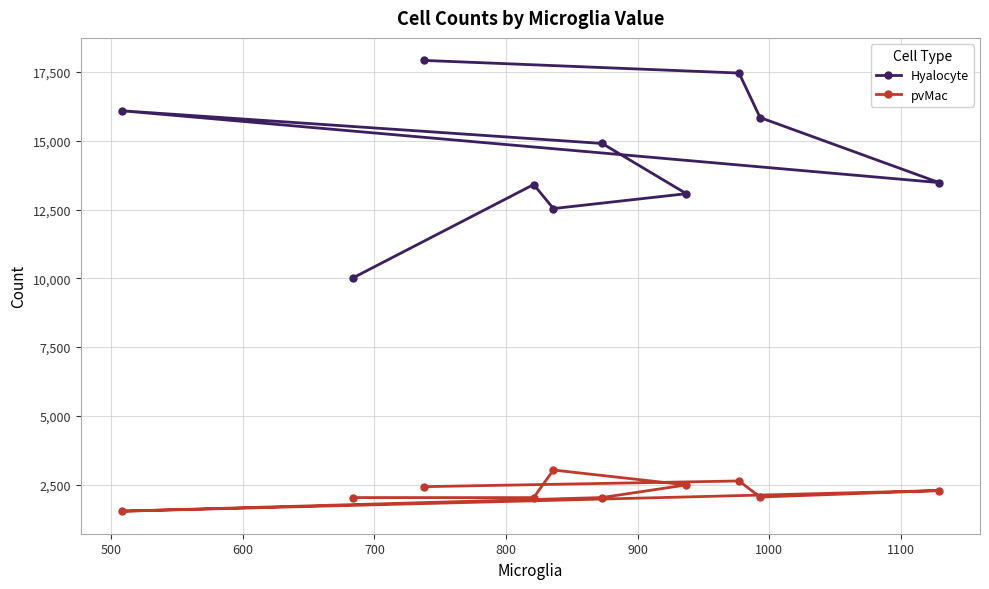

Is this an area chart (filled region under the line)?

No